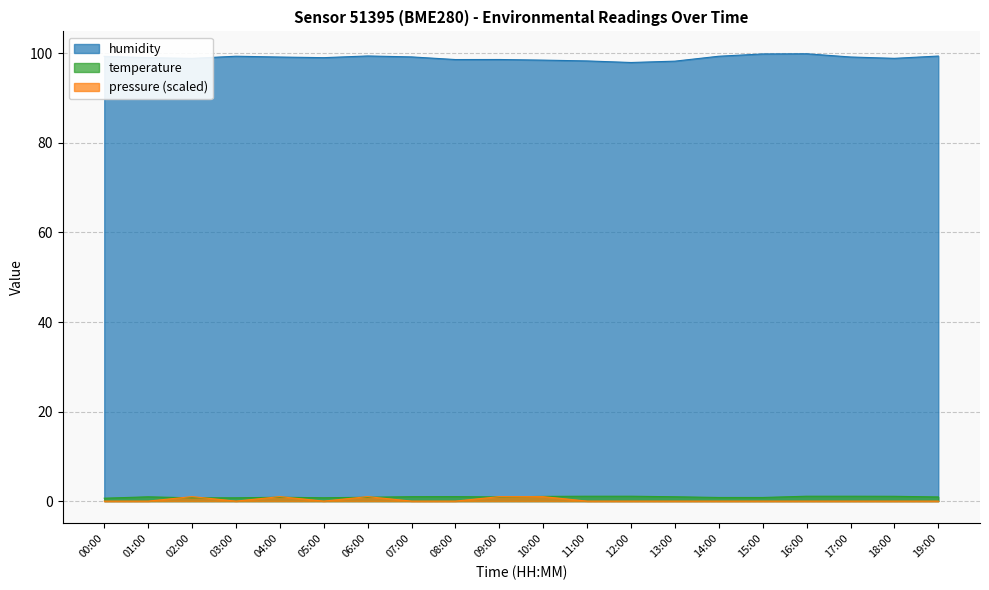

What are all the series names shown in the legend?

humidity, temperature, pressure (scaled)